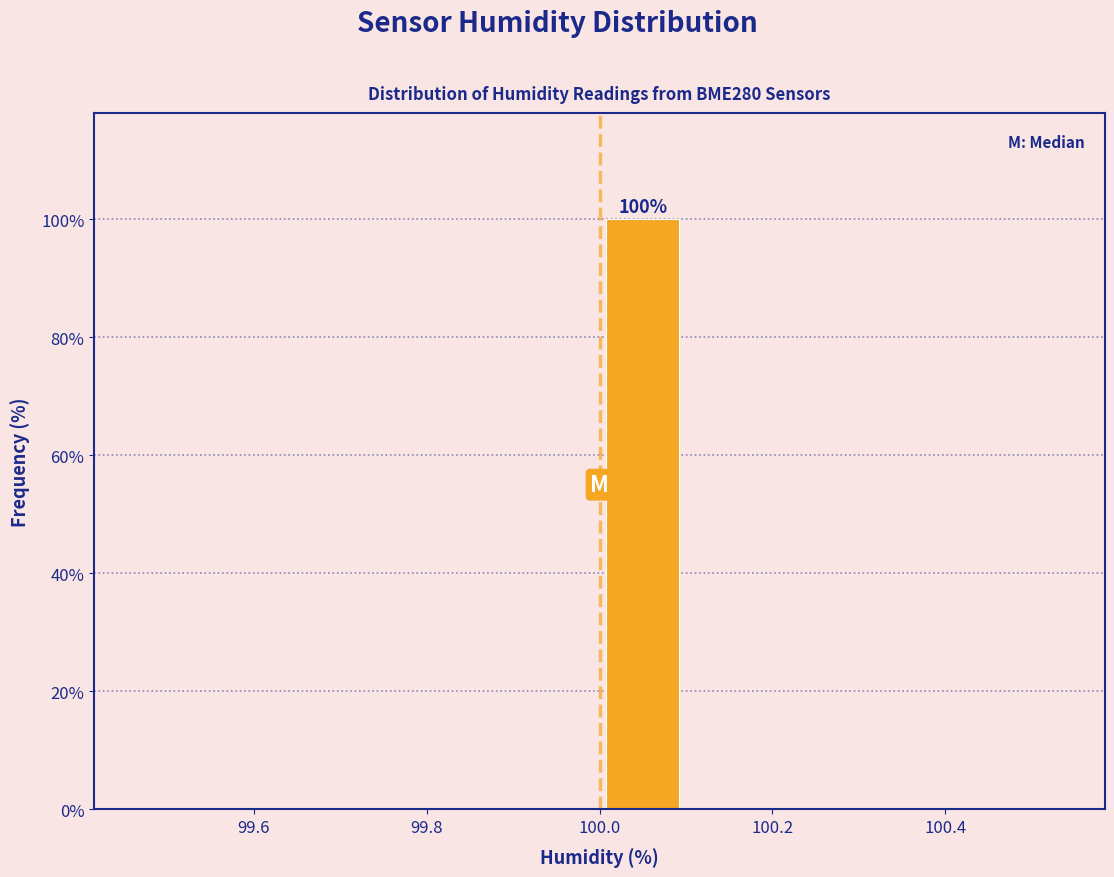

Which range on the x-axis has the tallest bar?

100.0 to 100.1